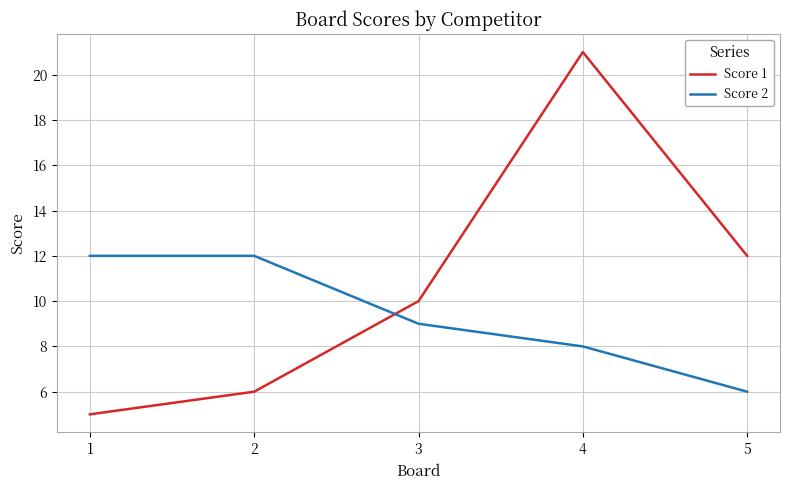

True or false: Score 1 and Score 2 intersect in this chart.

True